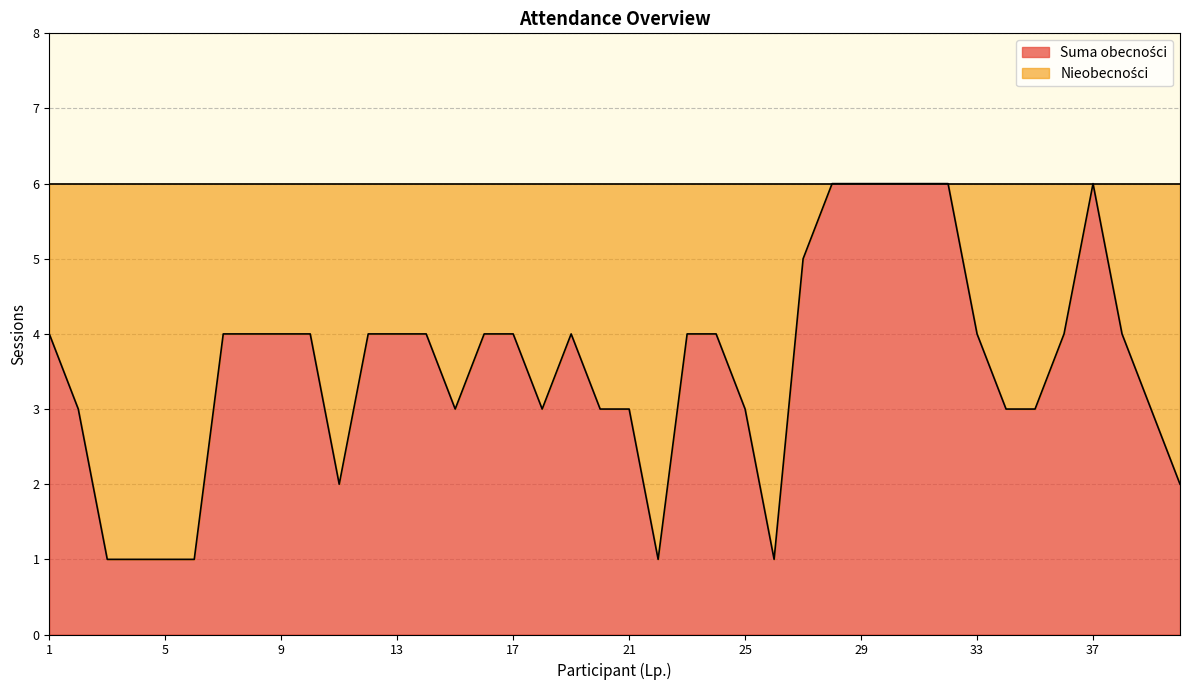

Which label corresponds to the largest value in the chart?

28